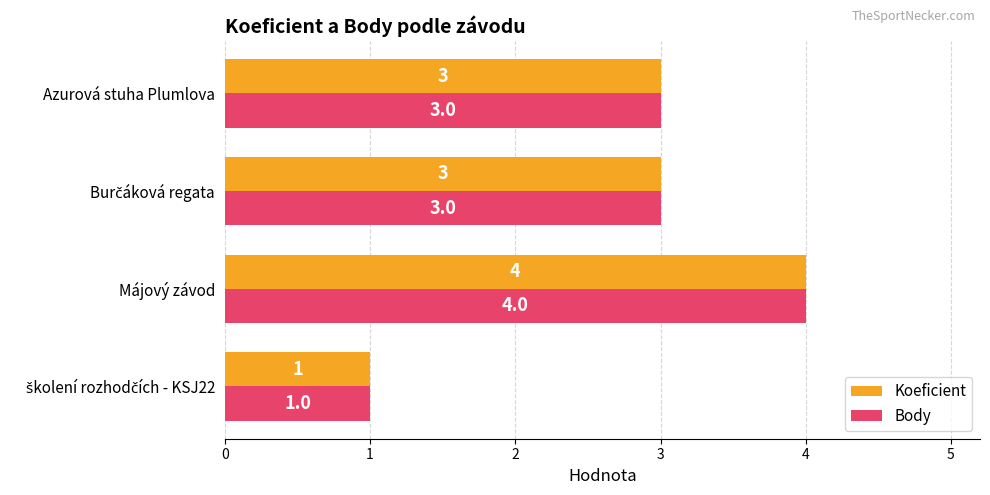

What is the lowest value of the Koeficient series?

1